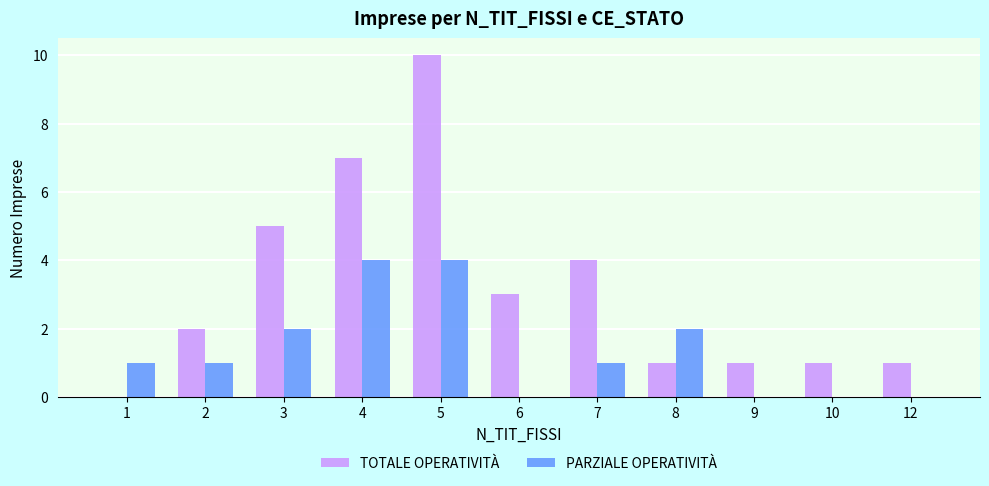

What is the average value of the TOTALE OPERATIVITÀ series?

3